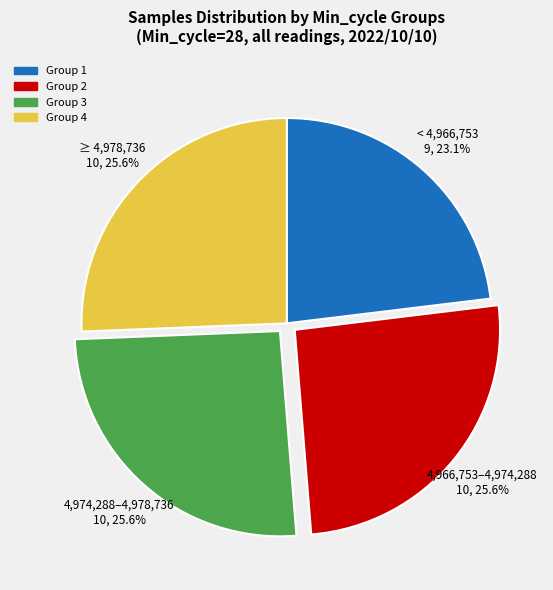

How many segments does this pie chart have?

4